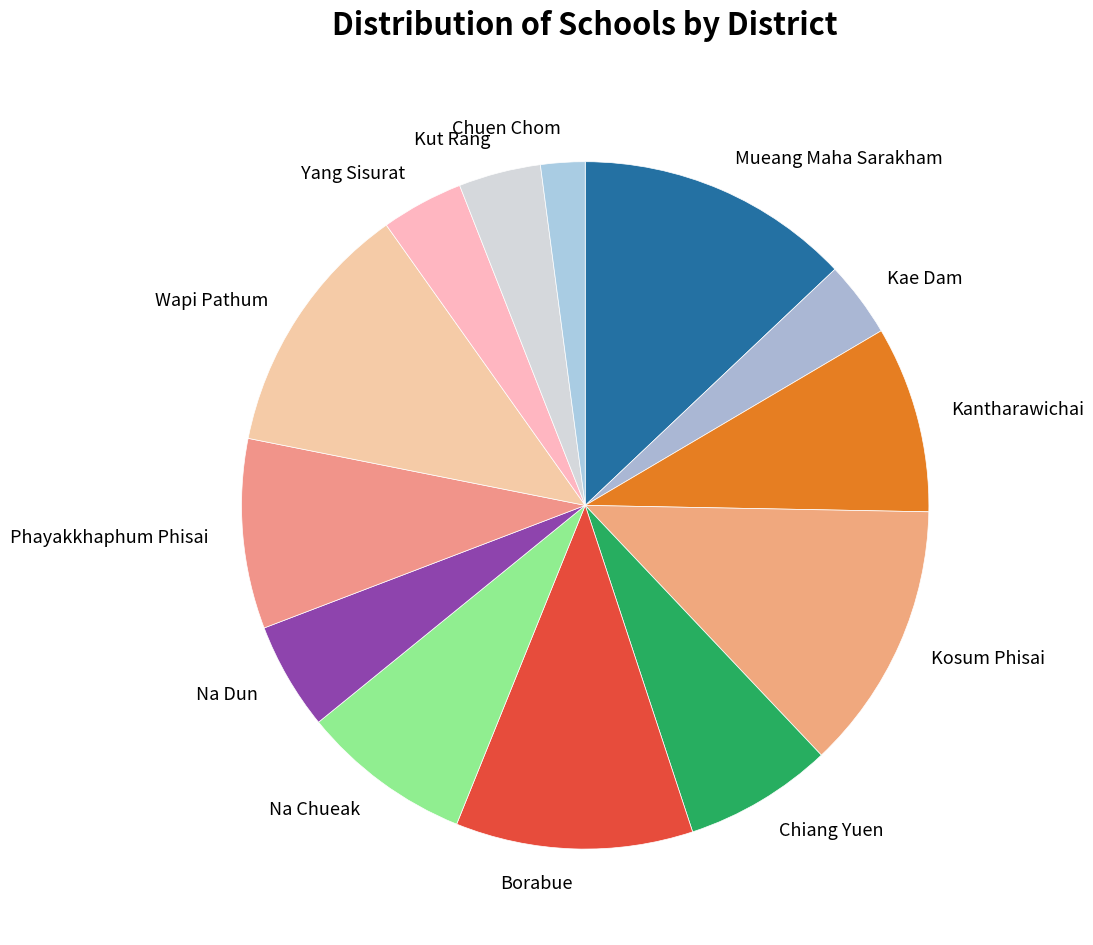

Which slice is the smallest?

Chuen Chom